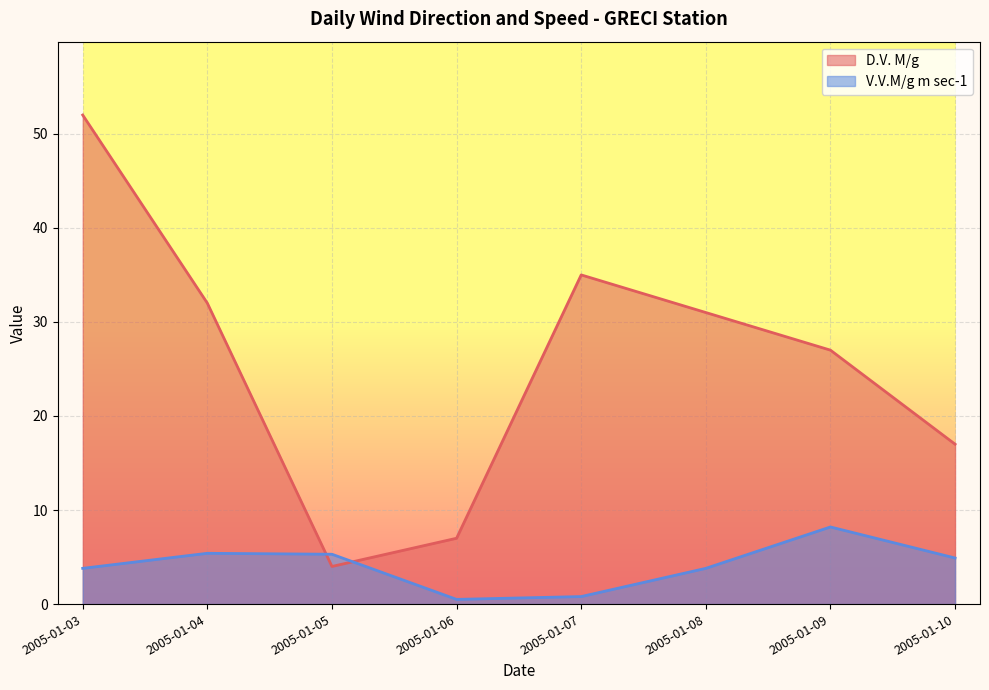

Reading right to left, what are all the values shown in this chart?

D.V. M/g: 2005-01-10=17.0	2005-01-09=27.0	2005-01-08=31.0	2005-01-07=35.0	2005-01-06=7.0	2005-01-05=4.0	2005-01-04=32.0	2005-01-03=52.0
V.V.M/g m sec-1: 2005-01-10=4.9	2005-01-09=8.2	2005-01-08=3.8	2005-01-07=0.8	2005-01-06=0.5	2005-01-05=5.3	2005-01-04=5.4	2005-01-03=3.8